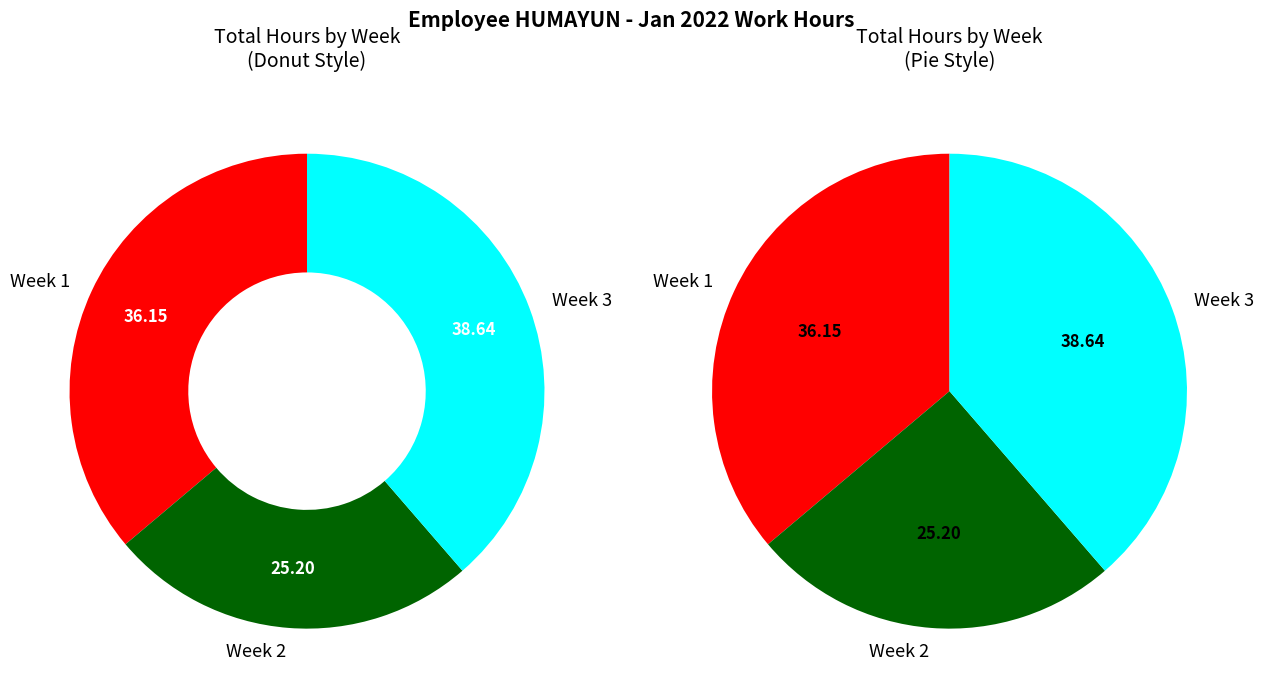

Is it true that Fri is 29% of the pie?

False